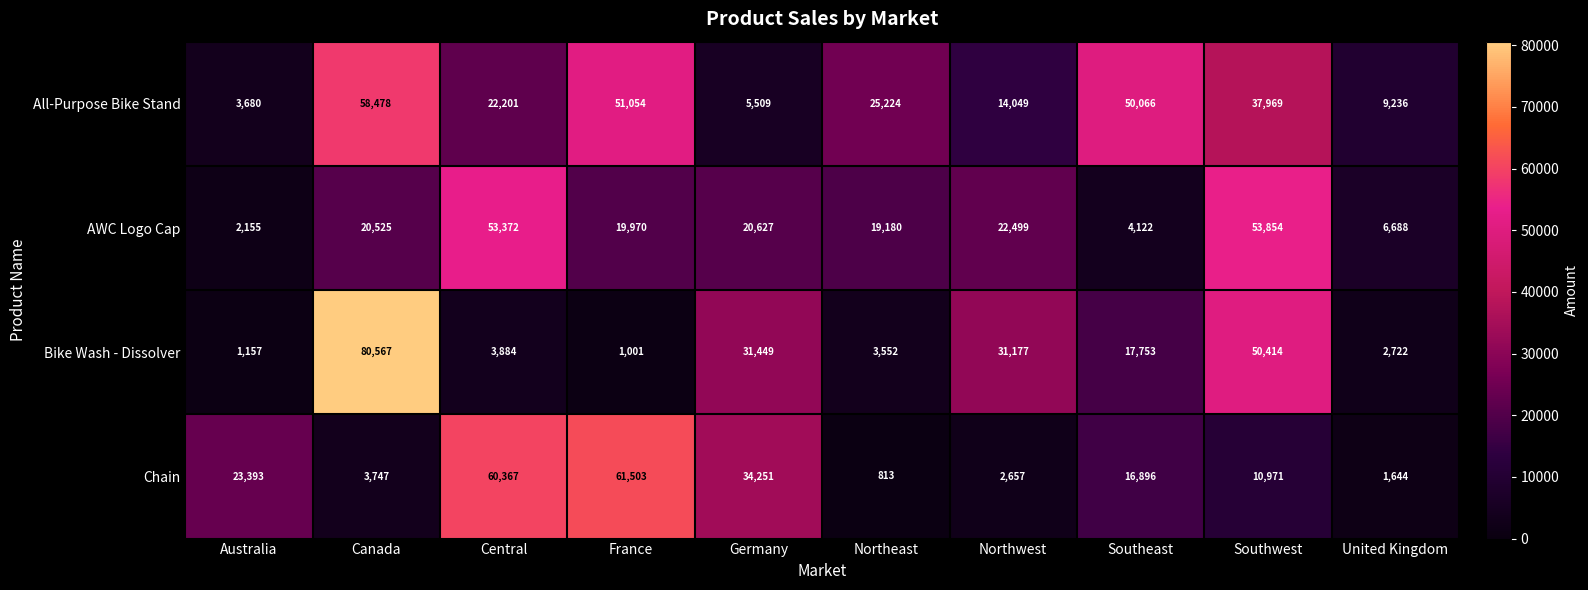

List the series in order of their peak value, lowest first.

AWC Logo Cap, All-Purpose Bike Stand, Chain, Bike Wash - Dissolver